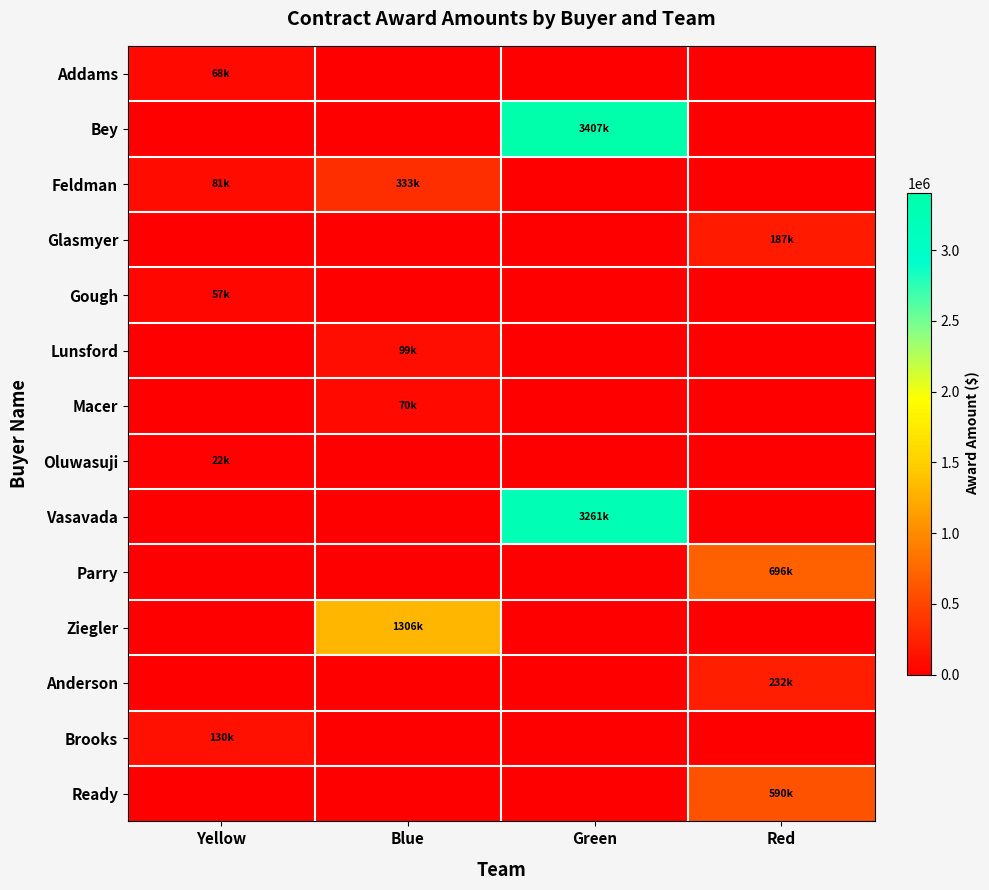

Reading left to right, transcribe all the data shown in this chart.

Addams: Yellow=68000.0	Blue=0.0	Green=0.0	Red=0.0
Bey: Yellow=0.0	Blue=0.0	Green=3407150.5	Red=0.0
Feldman: Yellow=81037.2	Blue=333454.0	Green=0.0	Red=0.0
Glasmyer: Yellow=0.0	Blue=0.0	Green=0.0	Red=186660.3
Gough: Yellow=57008.0	Blue=0.0	Green=0.0	Red=0.0
Lunsford: Yellow=0.0	Blue=99156.4	Green=0.0	Red=0.0
Macer: Yellow=0.0	Blue=70164.0	Green=0.0	Red=0.0
Oluwasuji: Yellow=21815.0	Blue=0.0	Green=0.0	Red=0.0
Vasavada: Yellow=0.0	Blue=0.0	Green=3260634.9	Red=0.0
Parry: Yellow=0.0	Blue=0.0	Green=0.0	Red=696000.0
Ziegler: Yellow=0.0	Blue=1305580.0	Green=0.0	Red=0.0
Anderson: Yellow=0.0	Blue=0.0	Green=0.0	Red=232368.2
Brooks: Yellow=129940.0	Blue=0.0	Green=0.0	Red=0.0
Ready: Yellow=0.0	Blue=0.0	Green=0.0	Red=590000.0